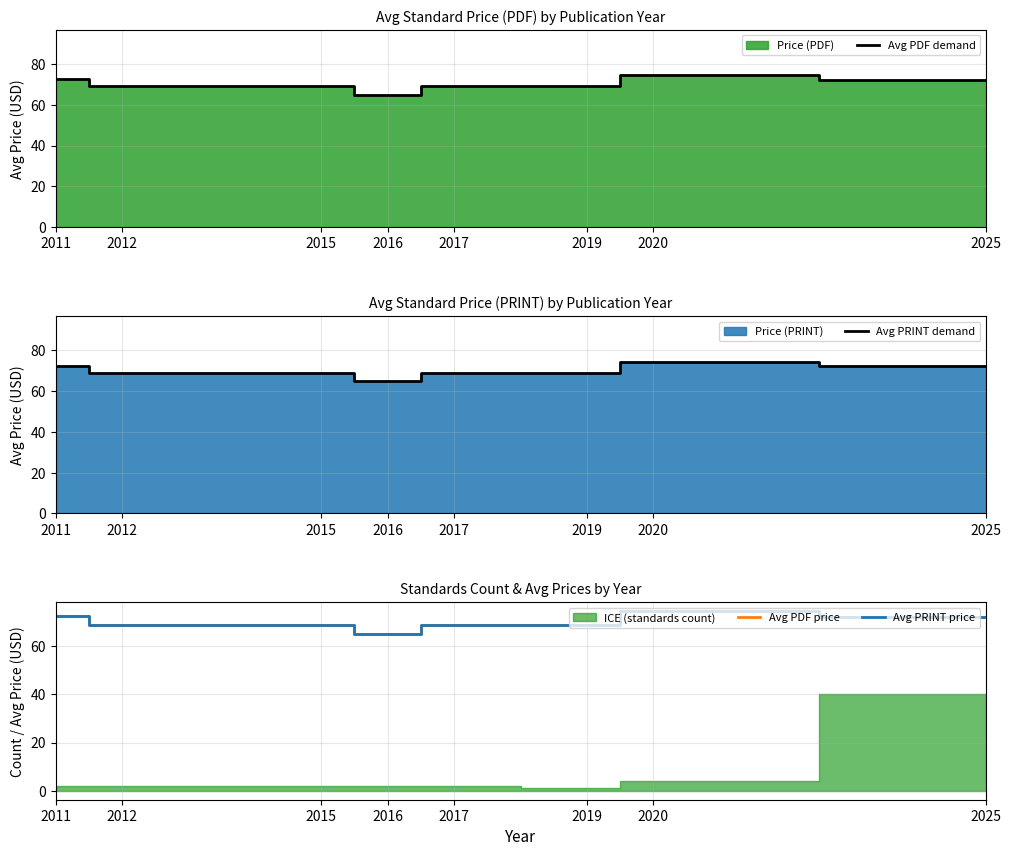

Reading left to right, what are all the values shown in this chart?

Avg PDF demand: 2011=72.5	2012=69.0	2015=69.0	2016=65.0	2017=69.0	2019=69.0	2020=74.5	2025=72.3
Avg PRINT demand: 2011=72.5	2012=69.0	2015=69.0	2016=65.0	2017=69.0	2019=69.0	2020=74.5	2025=72.3
Avg PDF price: 2011=72.5	2012=69.0	2015=69.0	2016=65.0	2017=69.0	2019=69.0	2020=74.5	2025=72.3
Avg PRINT price: 2011=72.5	2012=69.0	2015=69.0	2016=65.0	2017=69.0	2019=69.0	2020=74.5	2025=72.3